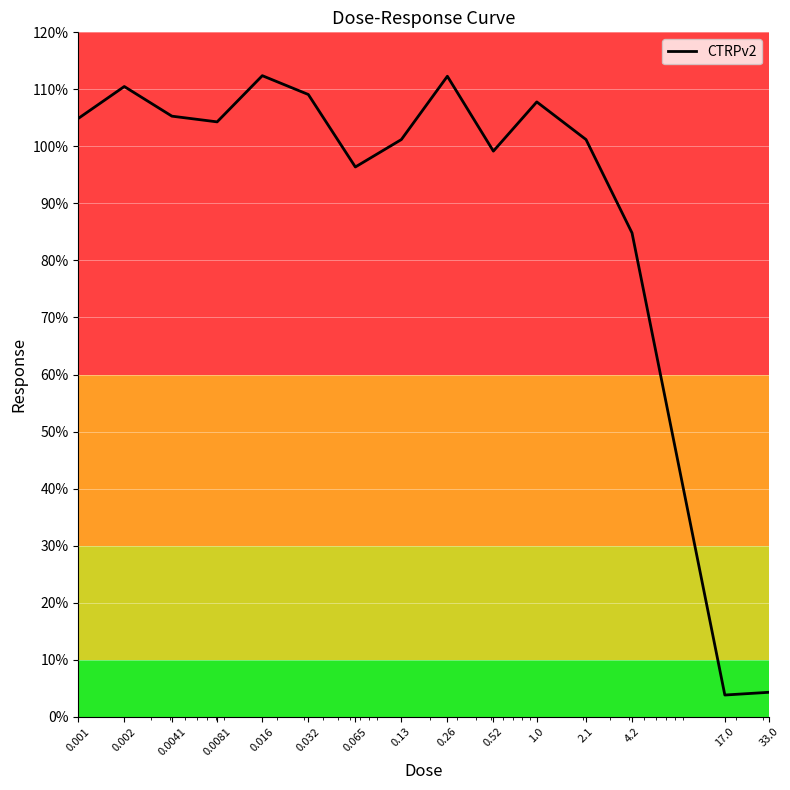

What is the minimum value shown in the chart?

3.8